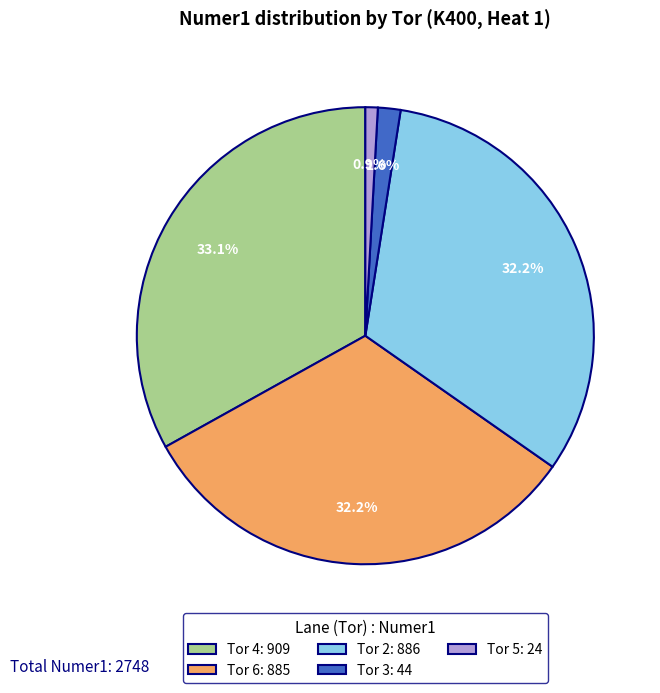

To the nearest percent, what percentage of the pie is Tor 3?

2%